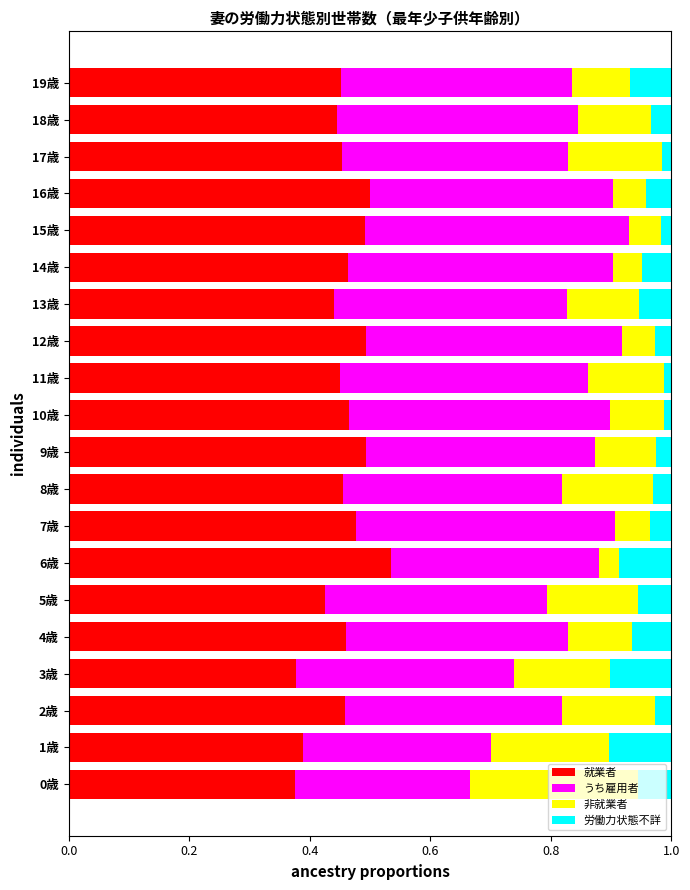

Count the 就業者 values in the range 0 to 1.

20